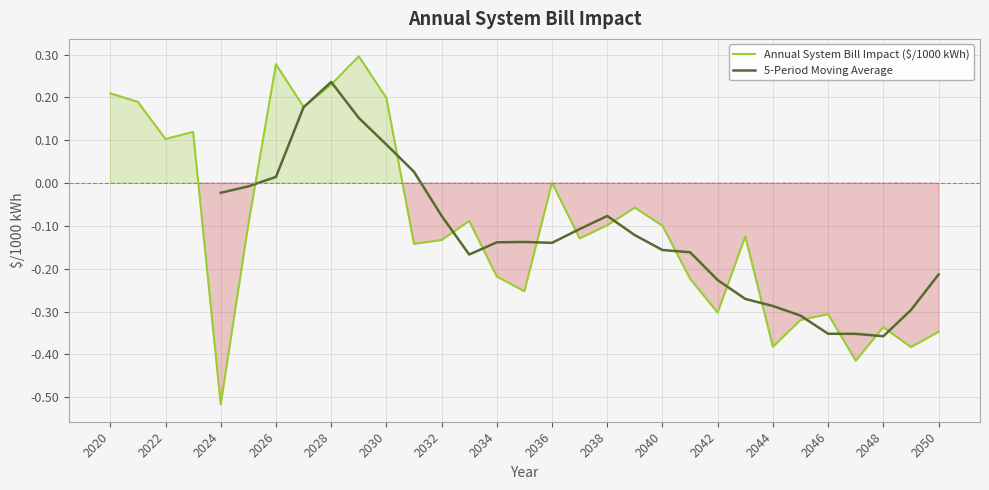

True or false: Annual System Bill Impact ($/1000 kWh) has a value of 0.0 at 2022.

False